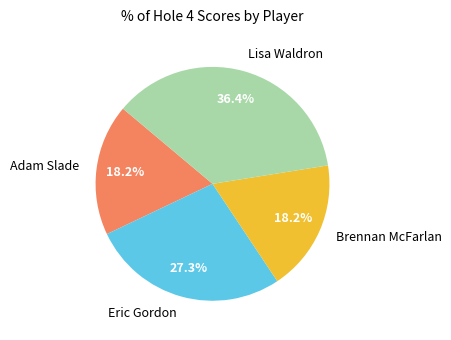

Which category has the biggest portion of the pie?

Lisa Waldron